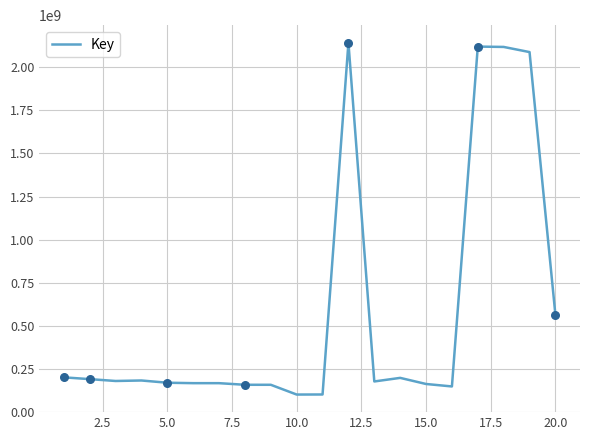

What is the difference between the maximum and minimum values?

2041603593